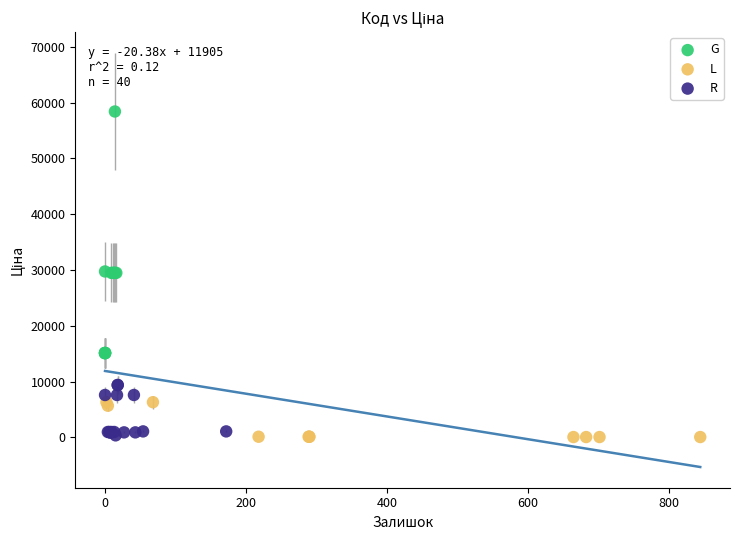

Which series reaches the maximum Y coordinate?

G